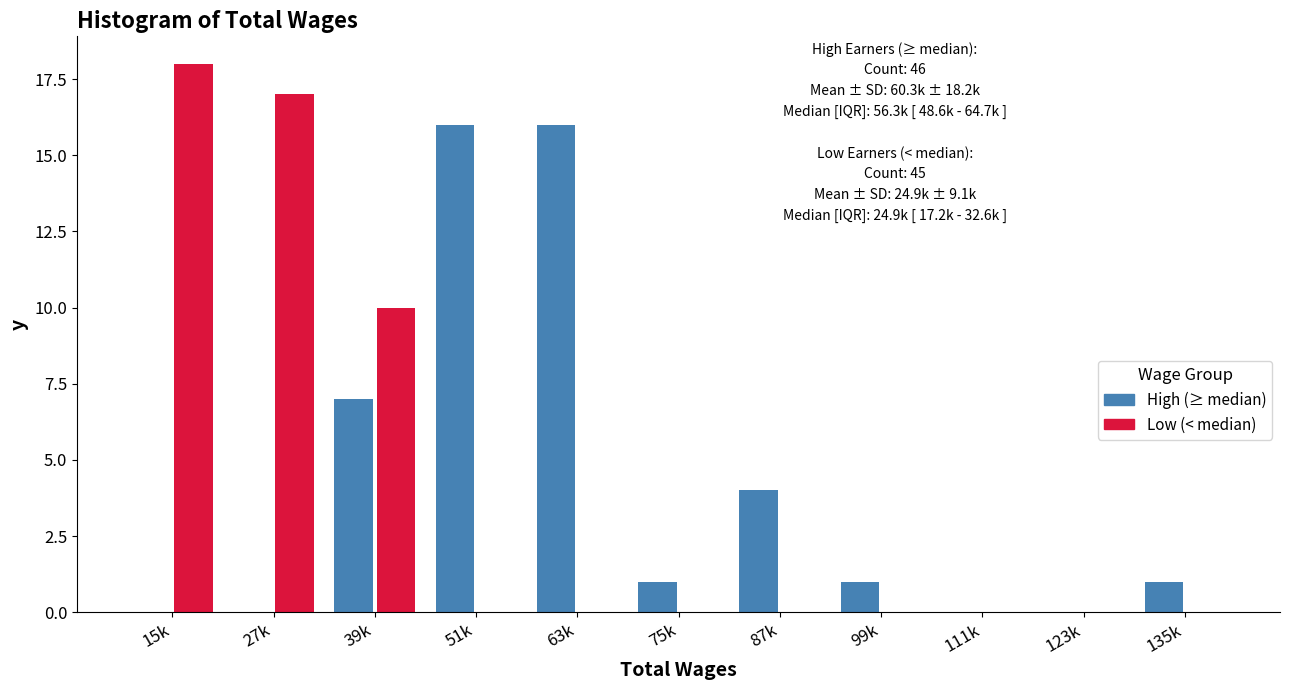

Reading right to left, what are all the values shown in this chart?

High (≥ median): 135k=1	123k=0	111k=0	99k=1	87k=4	75k=1	63k=16	51k=16	39k=7	27k=0	15k=0
Low (< median): 135k=0	123k=0	111k=0	99k=0	87k=0	75k=0	63k=0	51k=0	39k=10	27k=17	15k=18